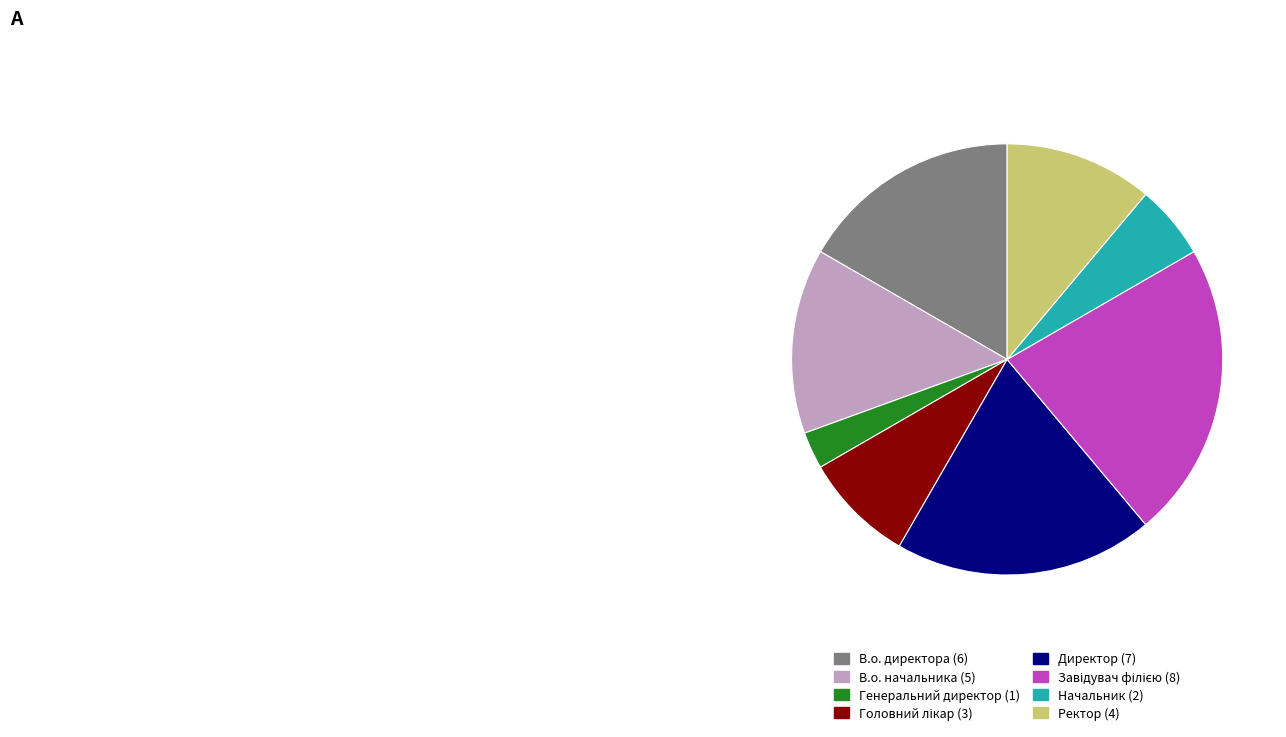

Does Начальник represent more than half of the total?

No